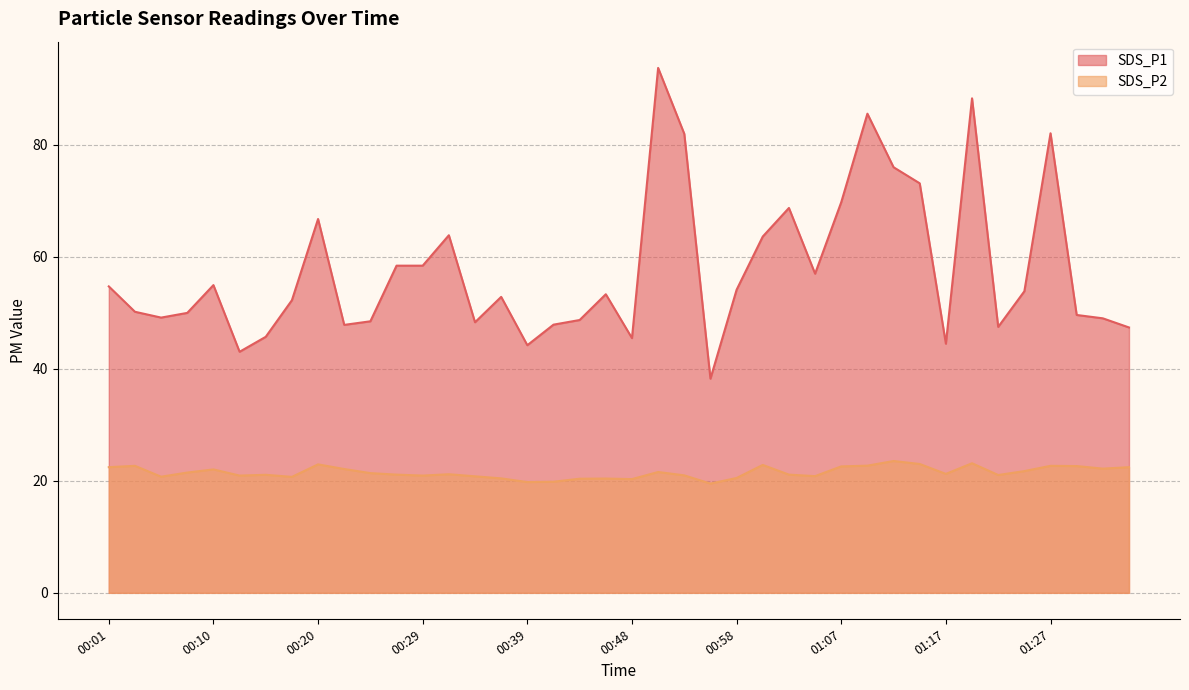

How many values in the SDS_P2 series exceed 21?

25